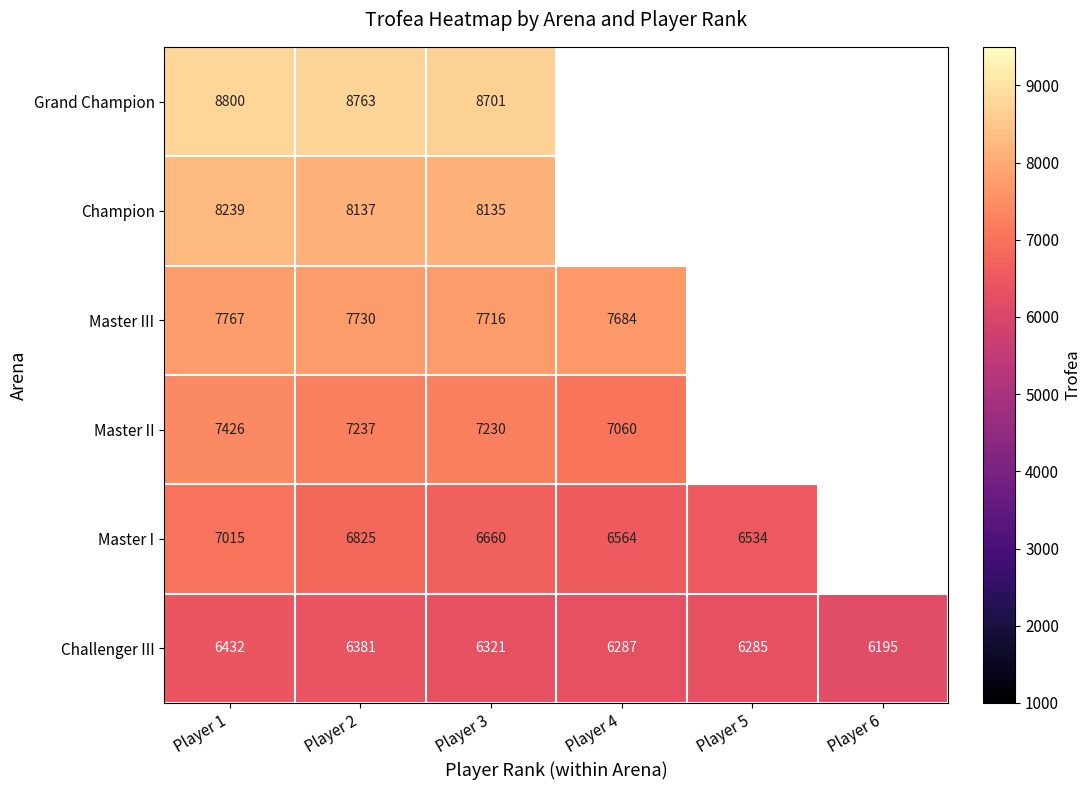

At how many categories does at least one series exceed 6782?

4